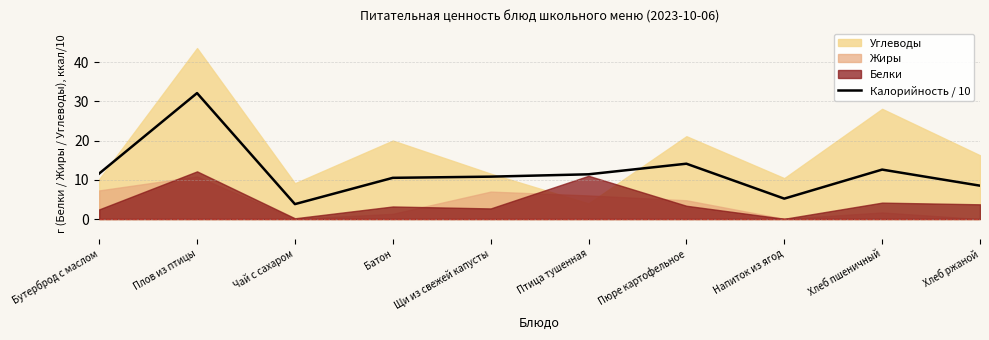

Is it true that Калорийность / 10 equals 13.9 at Батон?

False